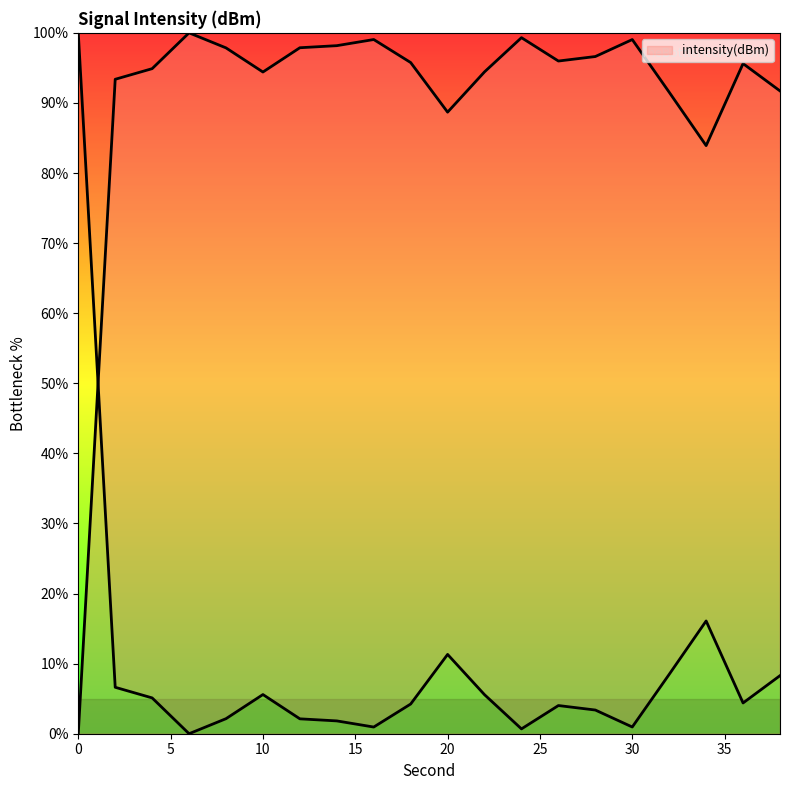

What is the difference between the values at 2 and 12?

4.5